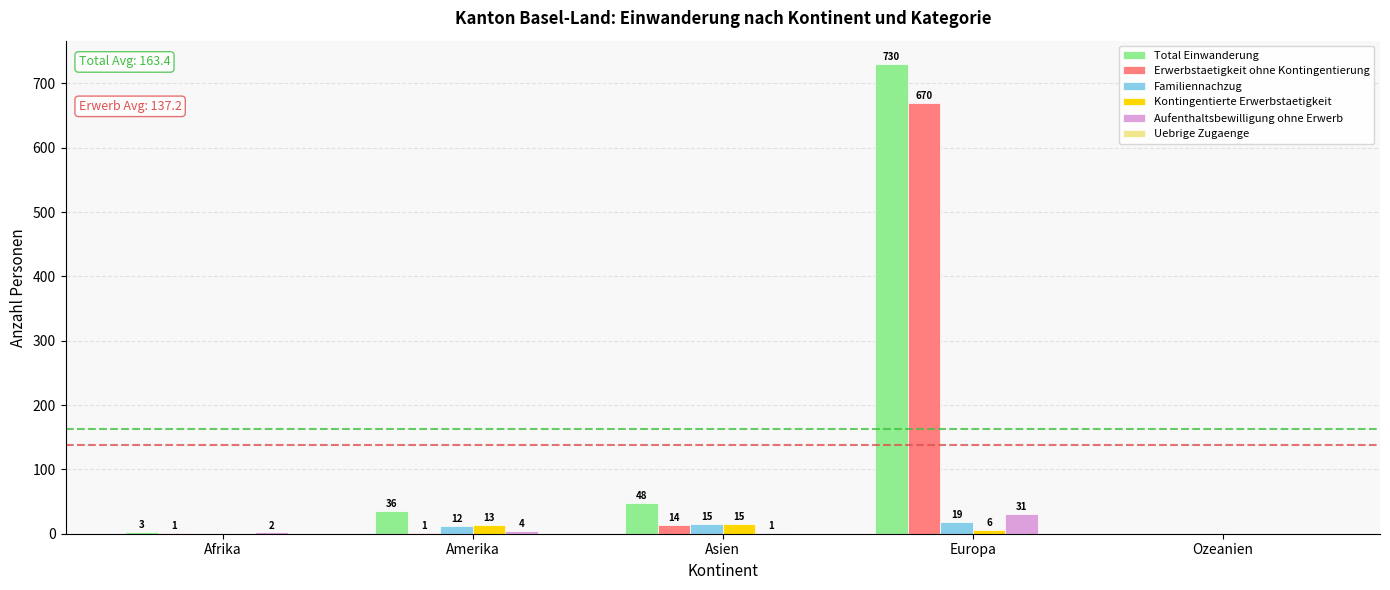

Is it true that Erwerbstaetigkeit ohne Kontingentierung equals 1 at Afrika?

True